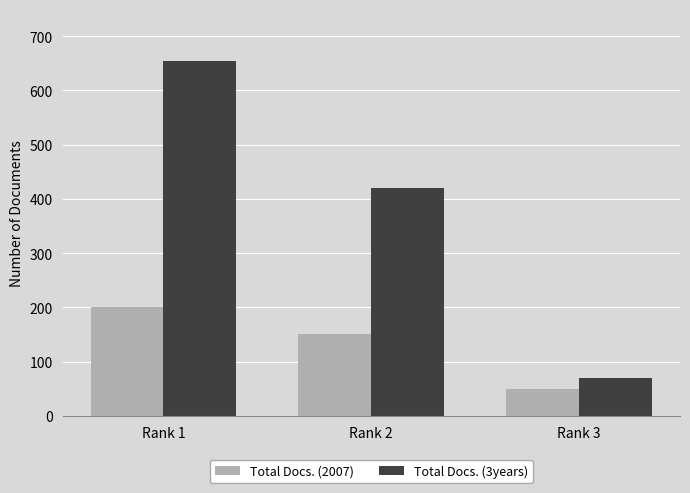

At which label does Total Docs. (2007) first exceed 151?

Rank 1